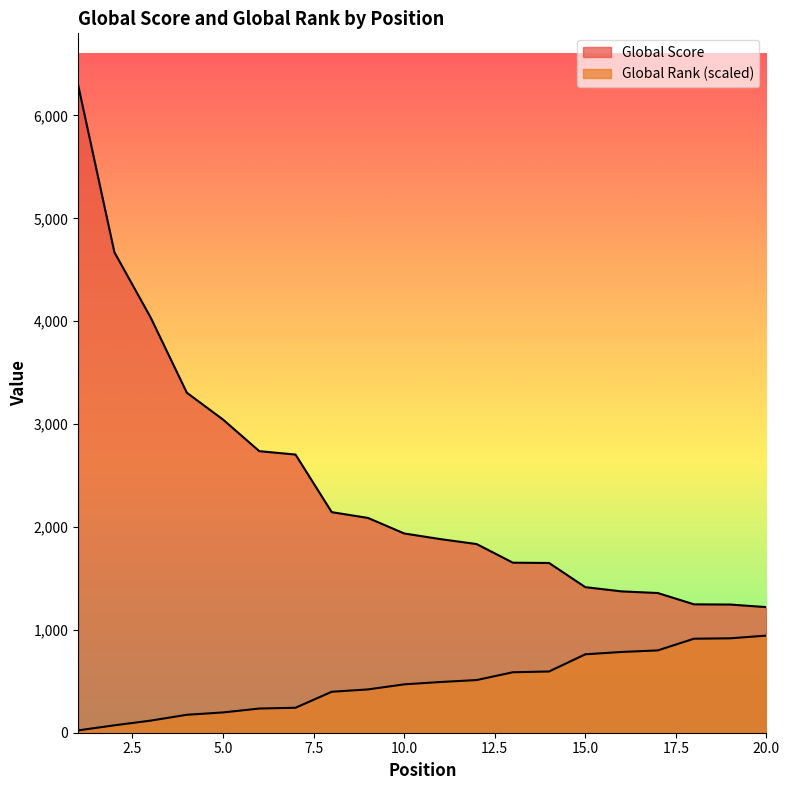

Reading left to right, what are all the values shown in this chart?

Global Score: 1=6295.0	2=4671.0	3=4037.0	4=3305.0	5=3044.0	6=2737.0	7=2704.0	8=2144.0	9=2088.0	10=1937.0	11=1882.0	12=1834.0	13=1653.0	14=1650.0	15=1415.0	16=1374.0	17=1358.0	18=1248.0	19=1246.0	20=1221.0
Global Rank: 1=22.8	2=72.1	3=117.6	4=174.4	5=197.2	6=235.1	7=242.7	8=398.2	9=420.9	10=470.2	11=493.0	12=511.9	13=587.8	14=595.4	15=762.2	16=785.0	17=800.1	18=913.9	19=917.7	20=944.2